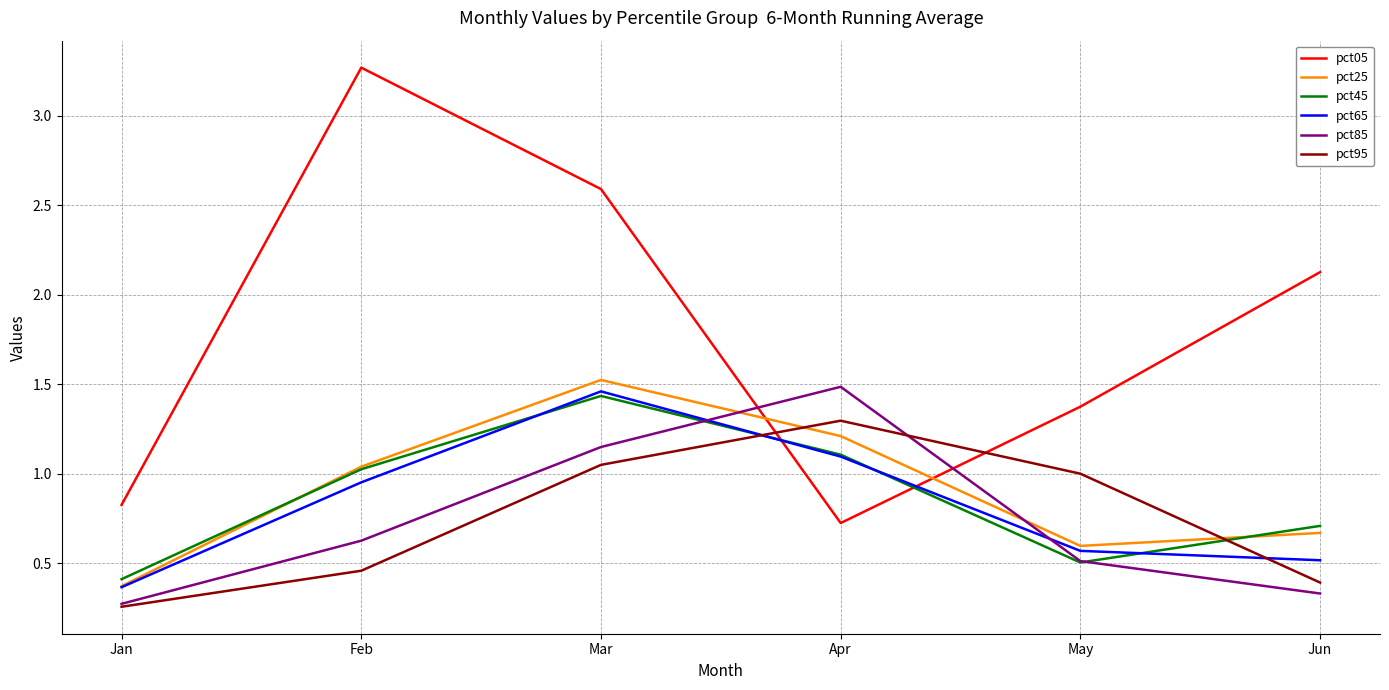

Rank the categories by pct25 value from lowest to highest.

Jan, May, Jun, Feb, Apr, Mar